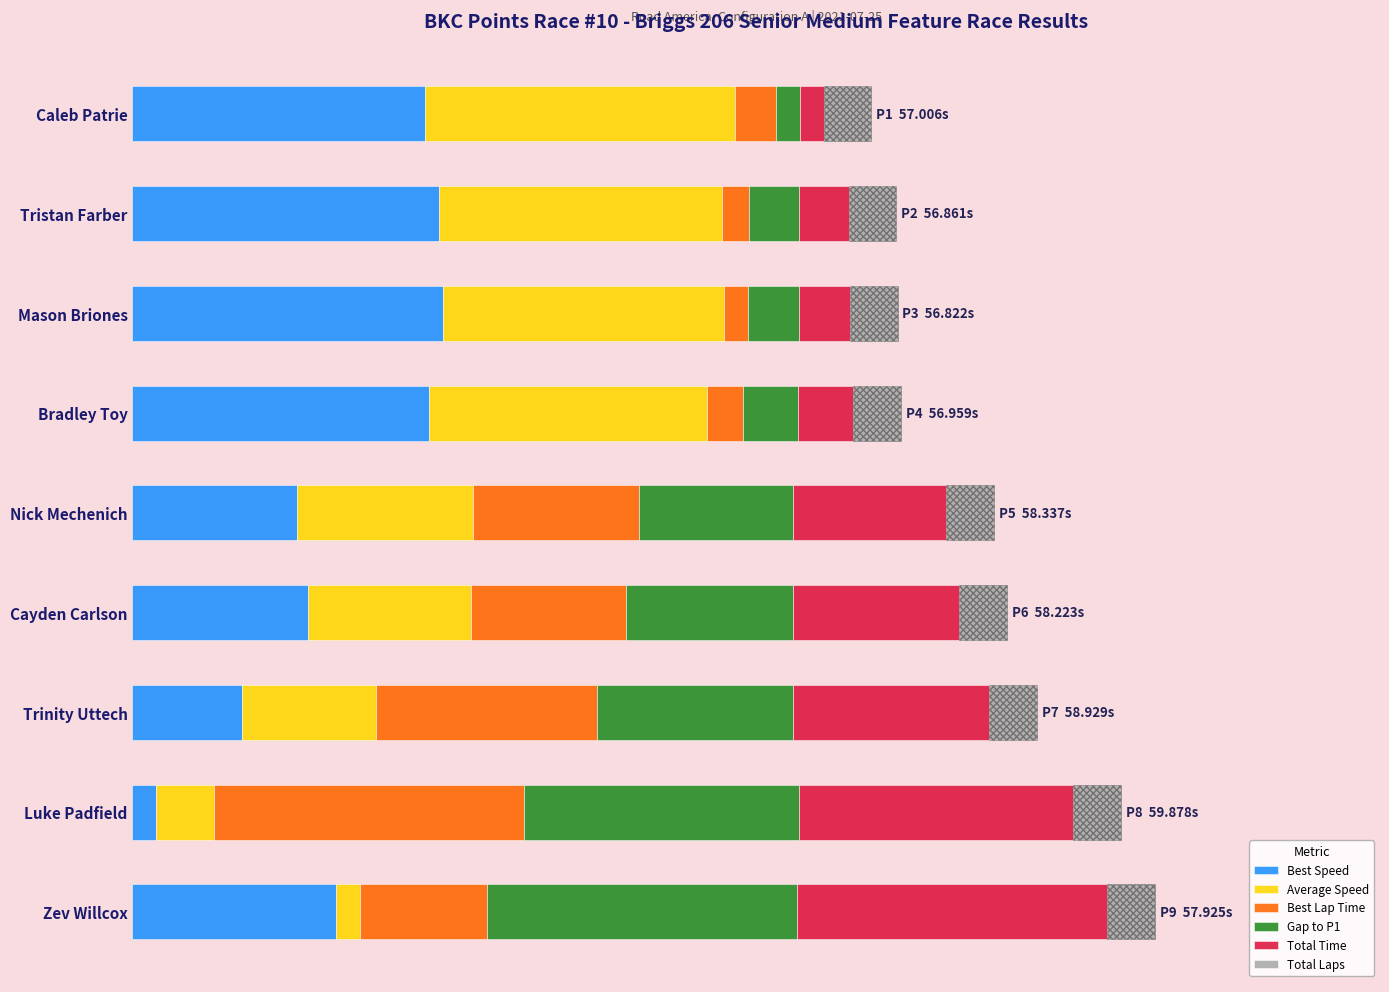

Is it true that Gap to P1 equals 65.0 at Zev Willcox?

True